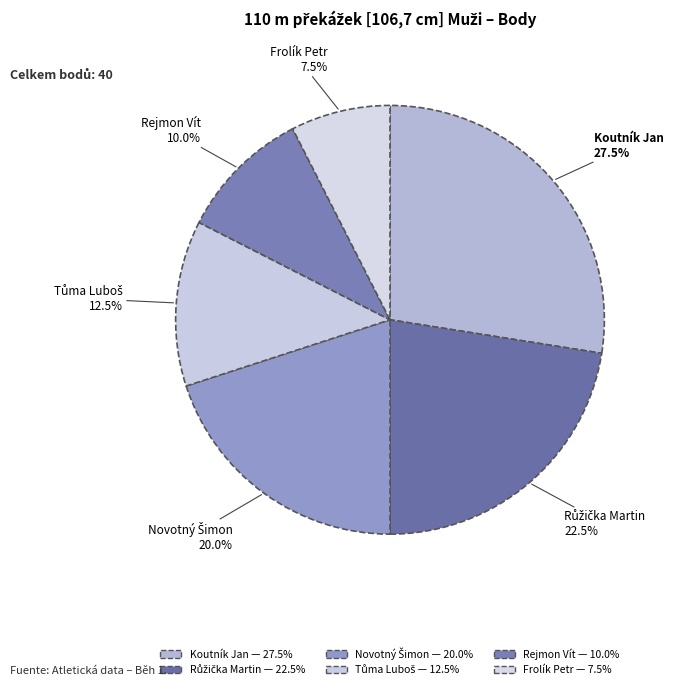

Count the number of slices in the pie.

6